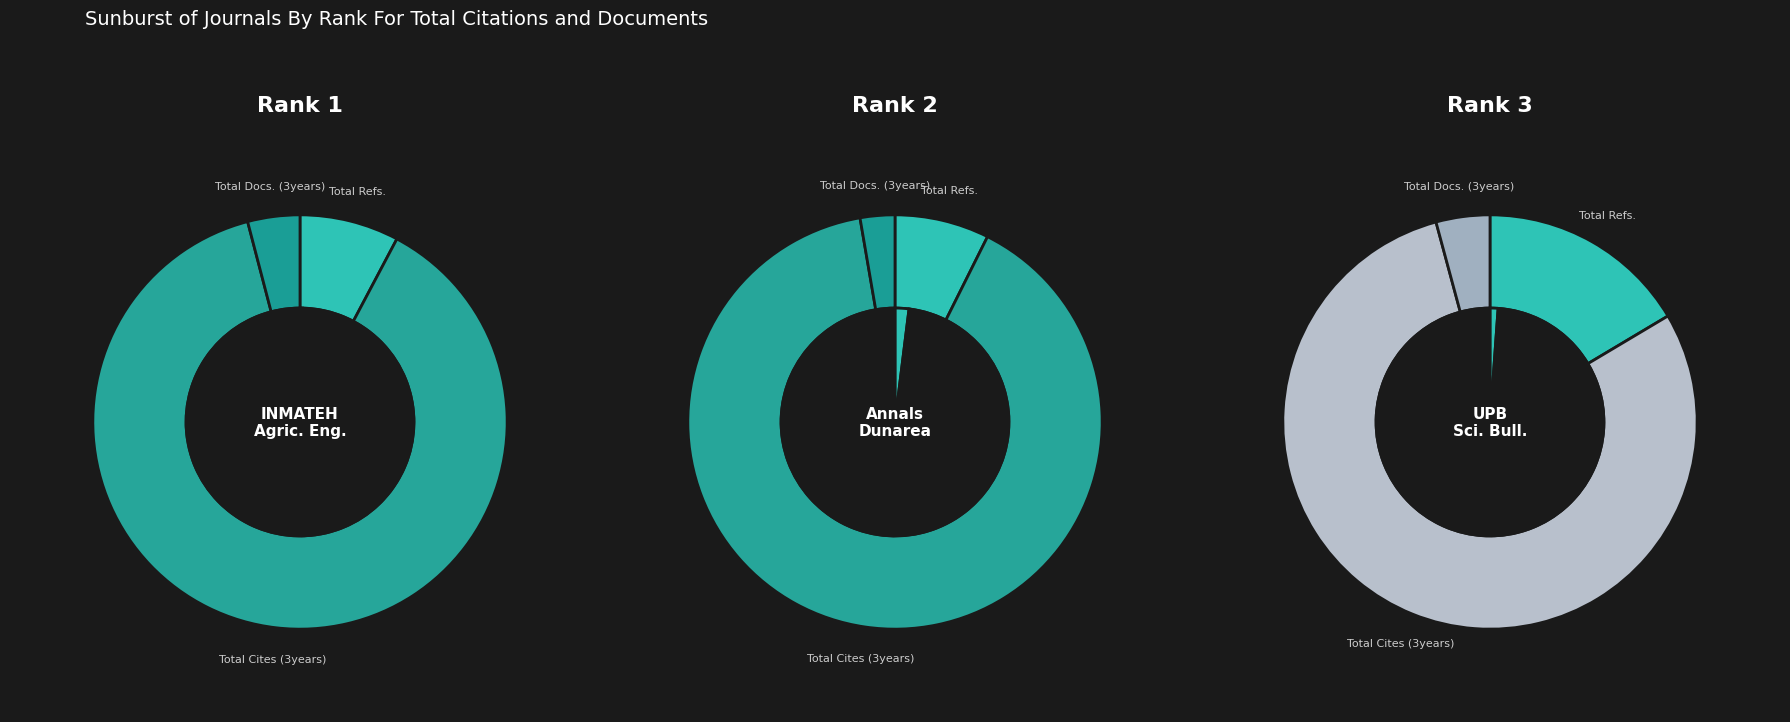

To the nearest percent, what is the average slice percentage?

33%